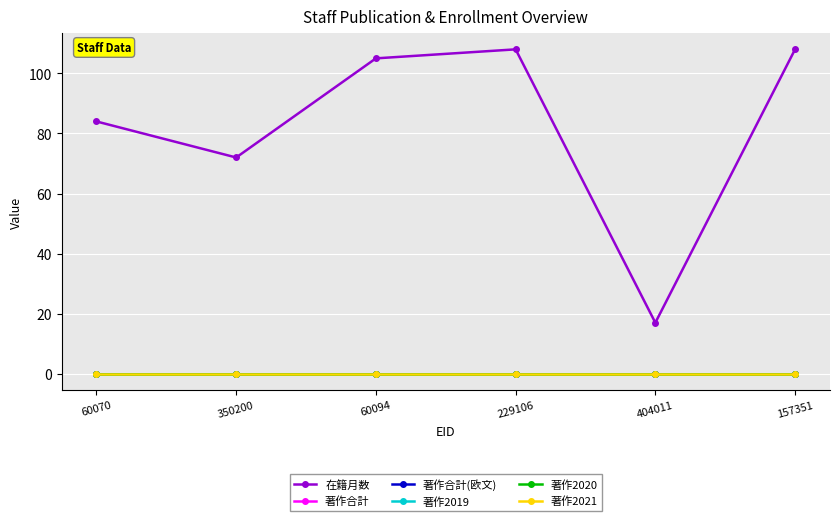

True or false: 著作2019 and 著作合計 intersect in this chart.

False